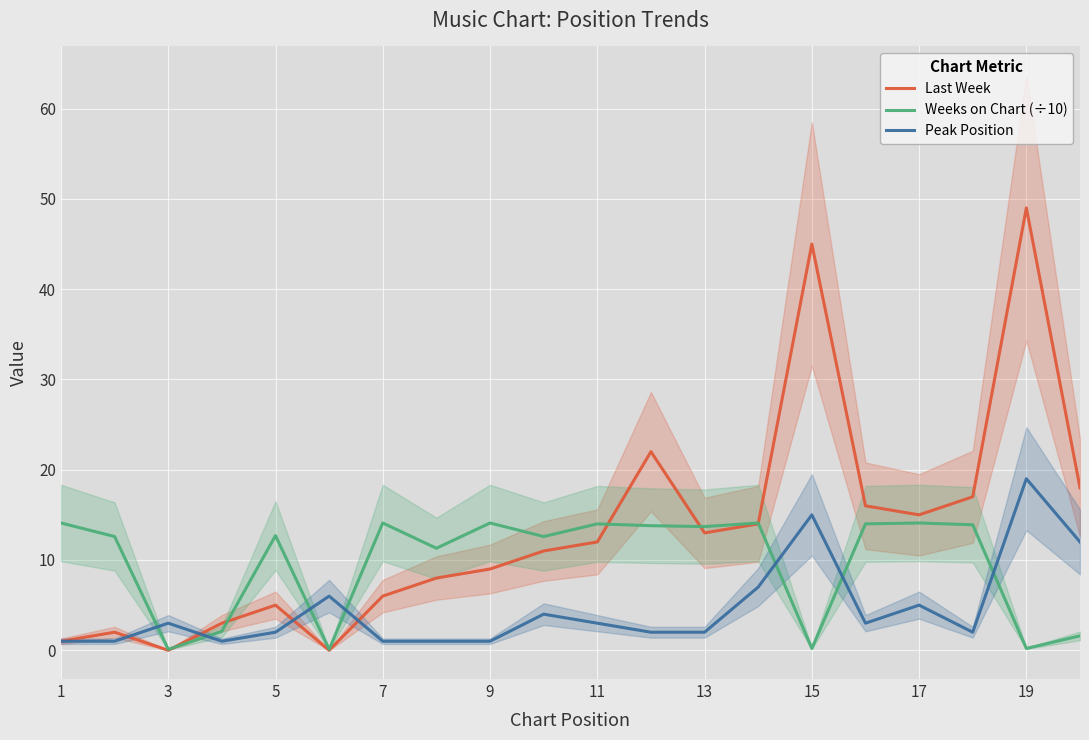

What is the sum of all Weeks on Chart (÷10) values?

193.4